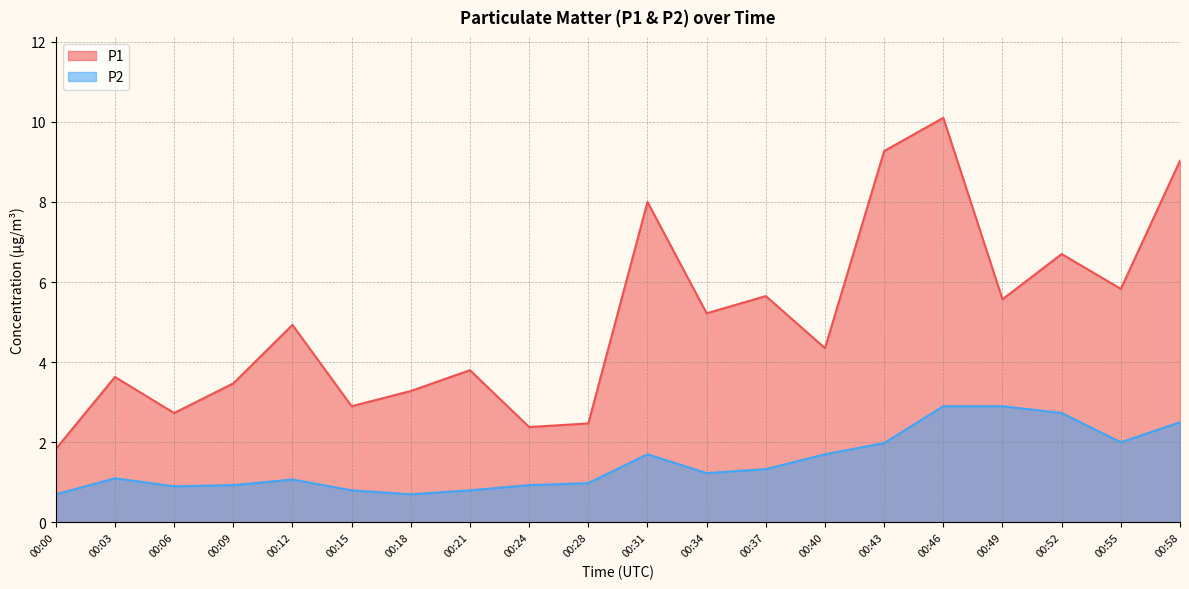

What is the spread (max minus min) of values at 00:52?

4.0